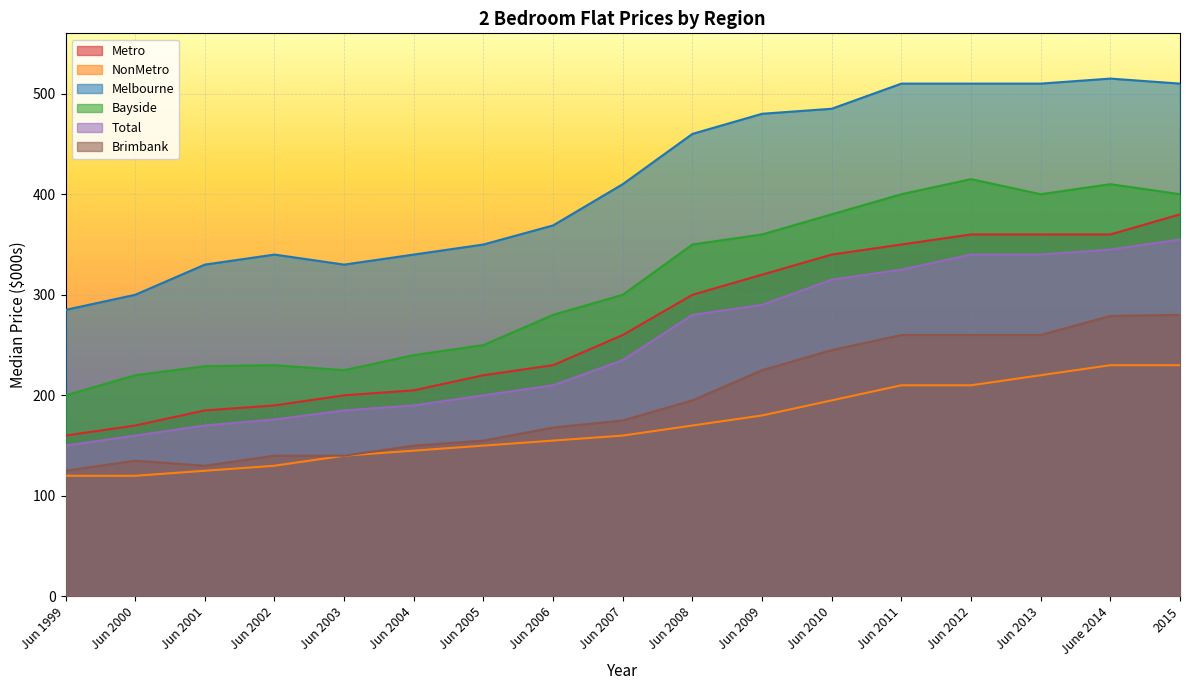

What are all the series names shown in the legend?

Metro, NonMetro, Melbourne, Bayside, Total, Brimbank